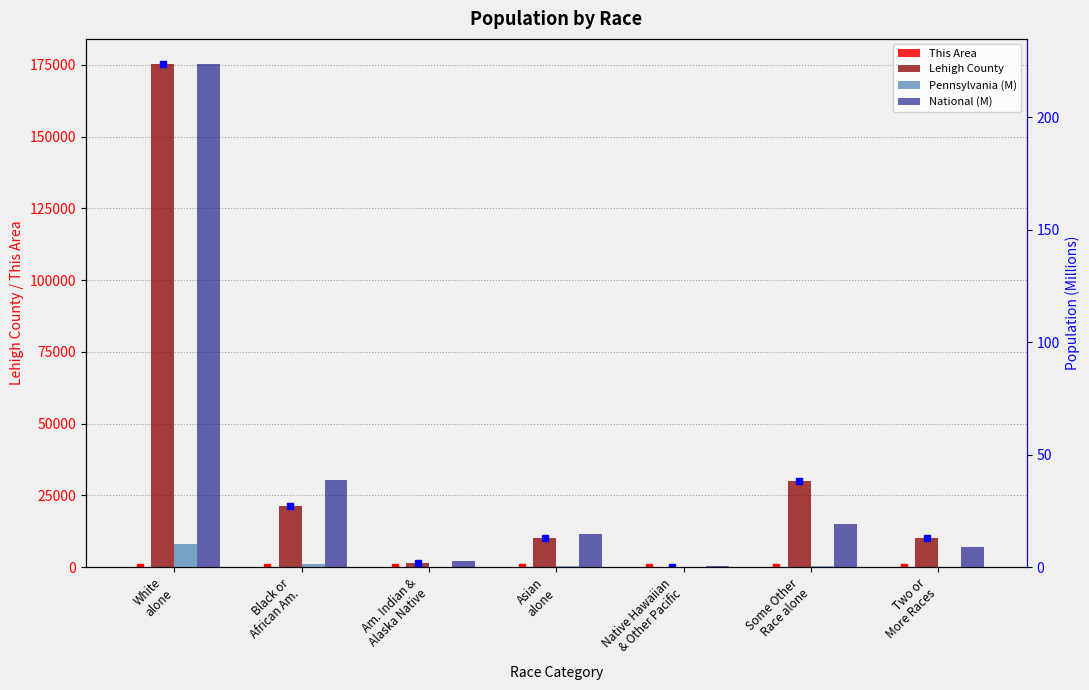

At which label does Pennsylvania (M) reach its peak?

White
alone